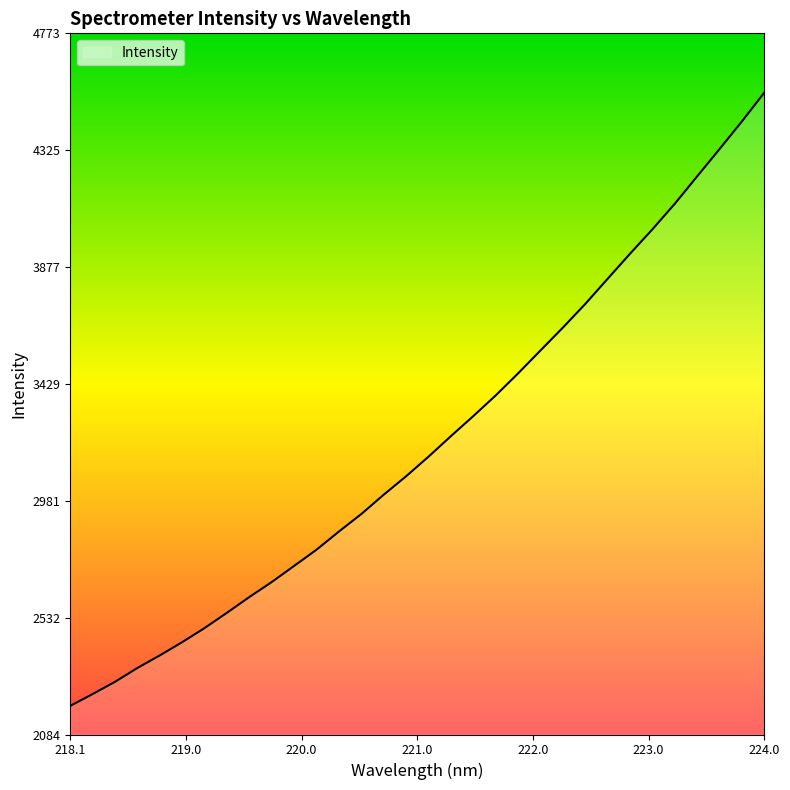

What is the smallest value displayed?

2194.6